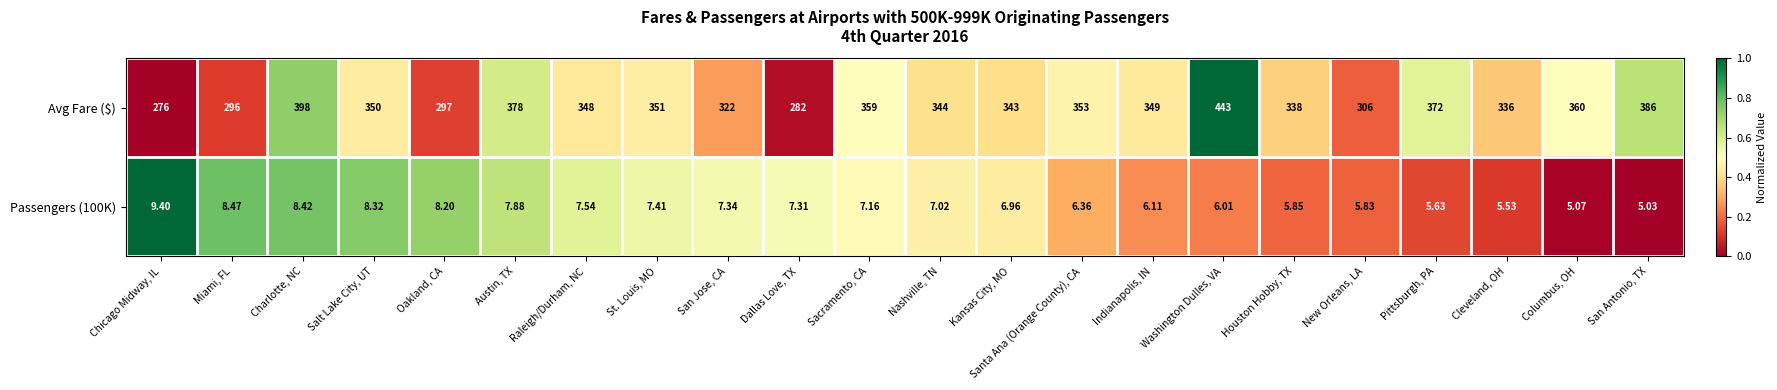

Where is Avg Fare ($) nearest to the value 359?

Sacramento, CA